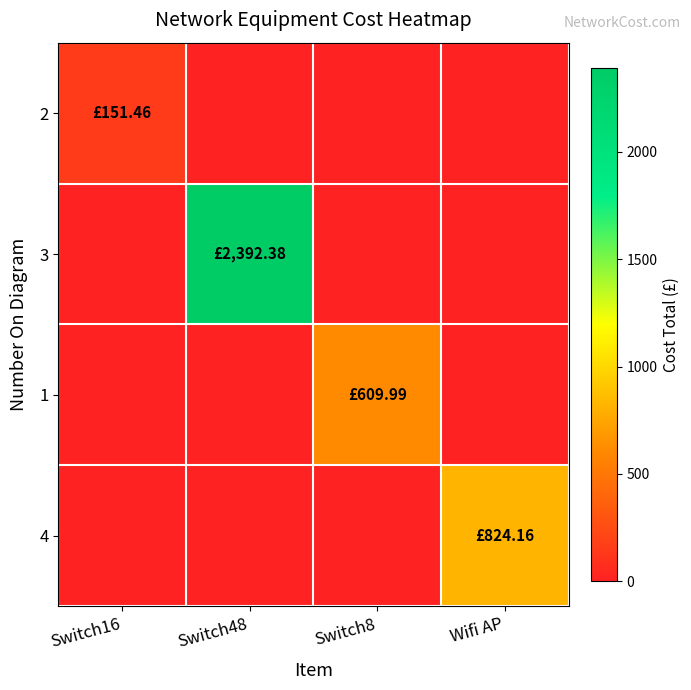

Reading left to right, transcribe all the data shown in this chart.

2: Switch16=151.5	Switch48=0.0	Switch8=0.0	Wifi AP=0.0
3: Switch16=0.0	Switch48=2392.4	Switch8=0.0	Wifi AP=0.0
1: Switch16=0.0	Switch48=0.0	Switch8=610.0	Wifi AP=0.0
4: Switch16=0.0	Switch48=0.0	Switch8=0.0	Wifi AP=824.2